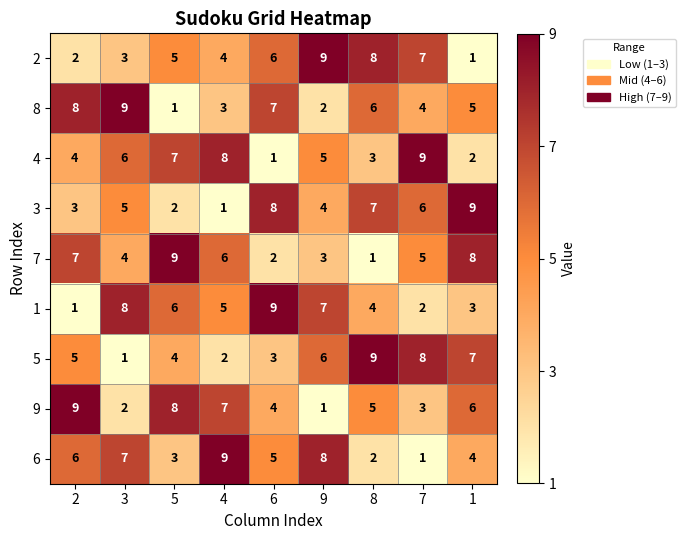

The 5 series shows 2 at 4. True or false?

True